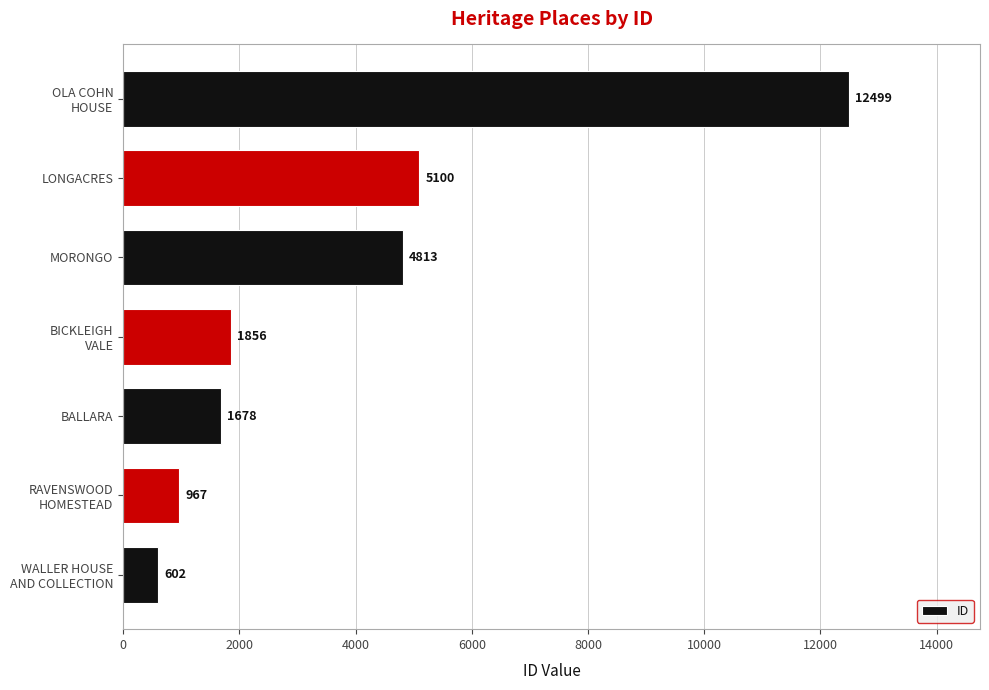

What value does the data have at LONGACRES, to the nearest 10?

5100